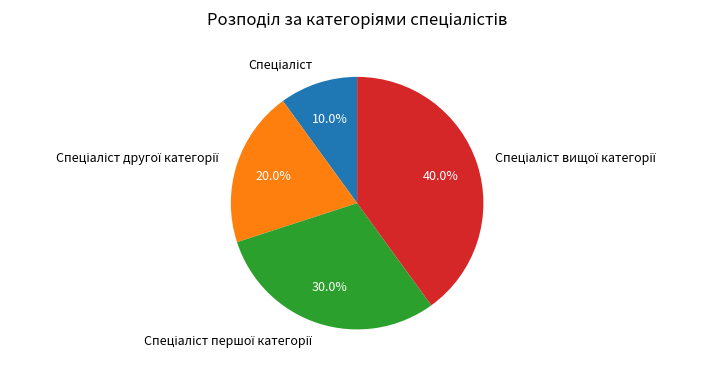

Is there a majority slice in this chart?

No